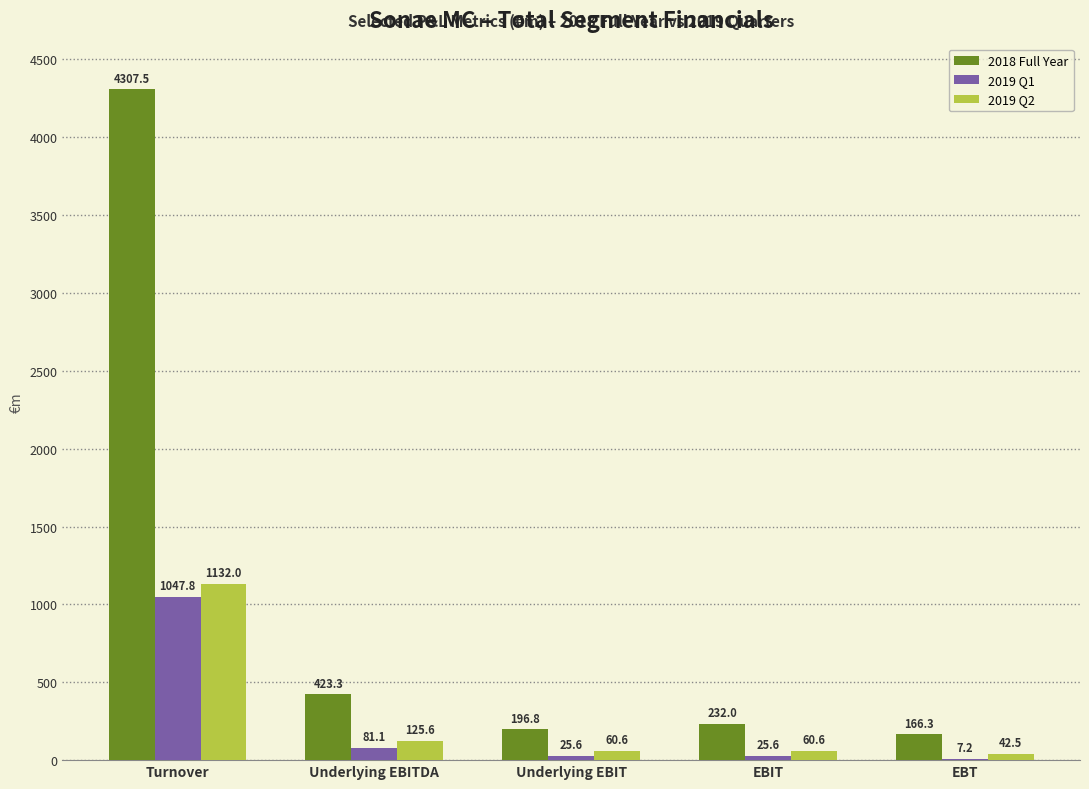

What is the greatest value displayed?

4307.5